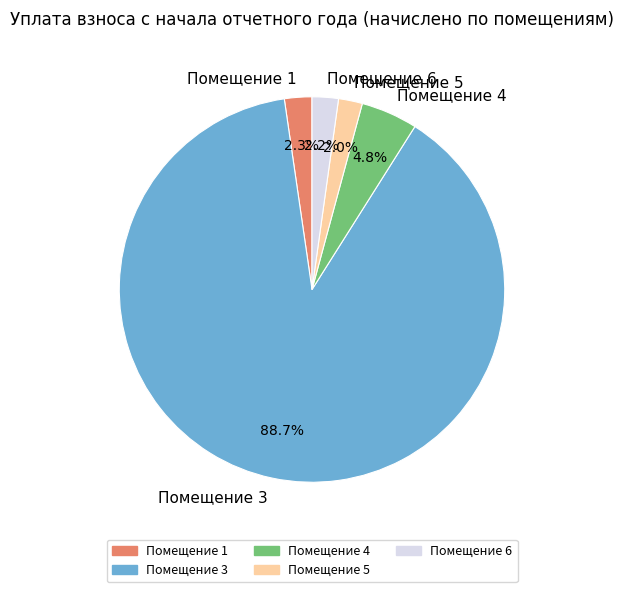

What is the majority slice?

Помещение 3